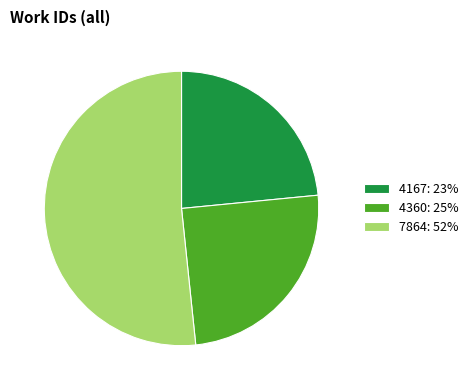

Do 4360: 25% and 7864: 52% together represent more than half of the pie?

Yes